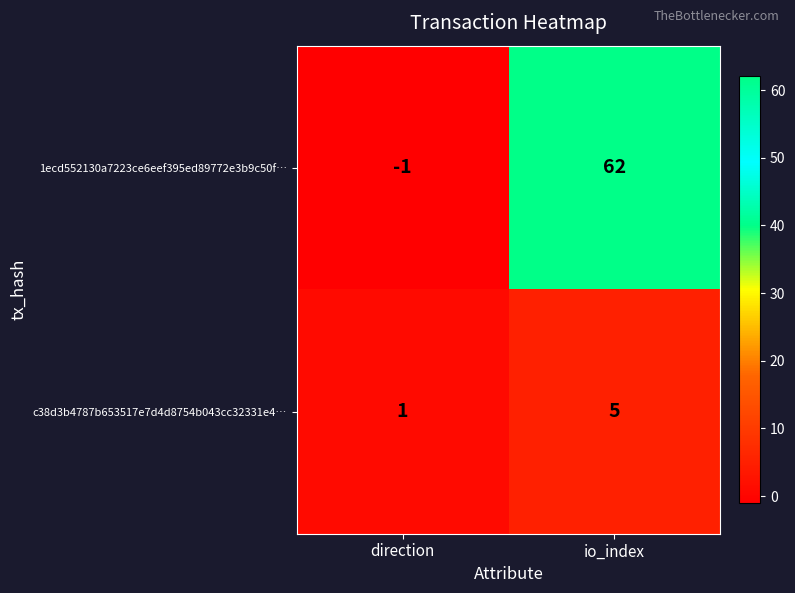

How many distinct data groups are displayed?

2